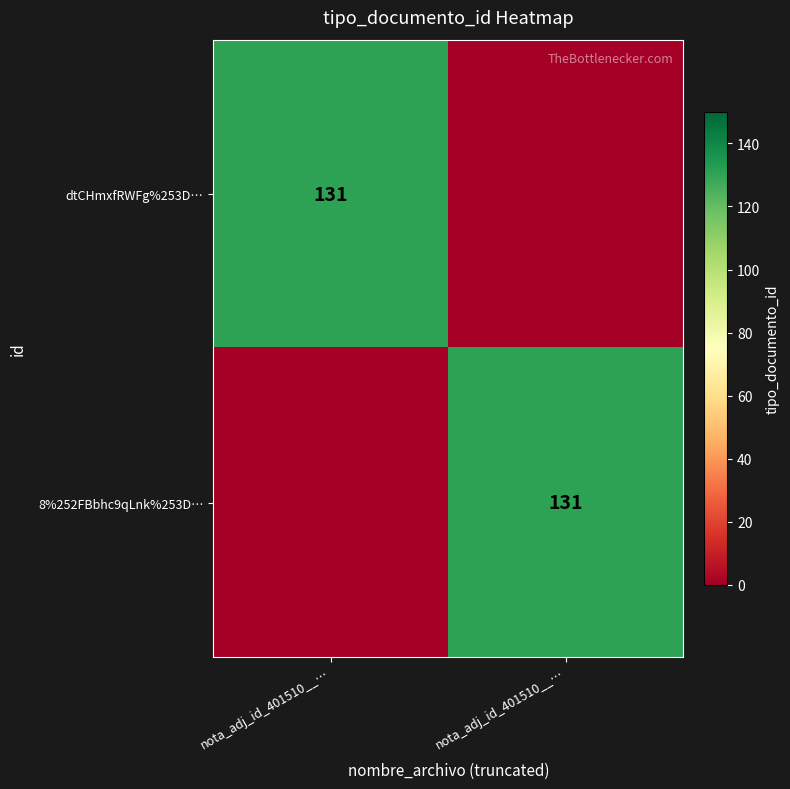

Count the dtCHmxfRWFg%253D… values in the range 0 to 131.

2